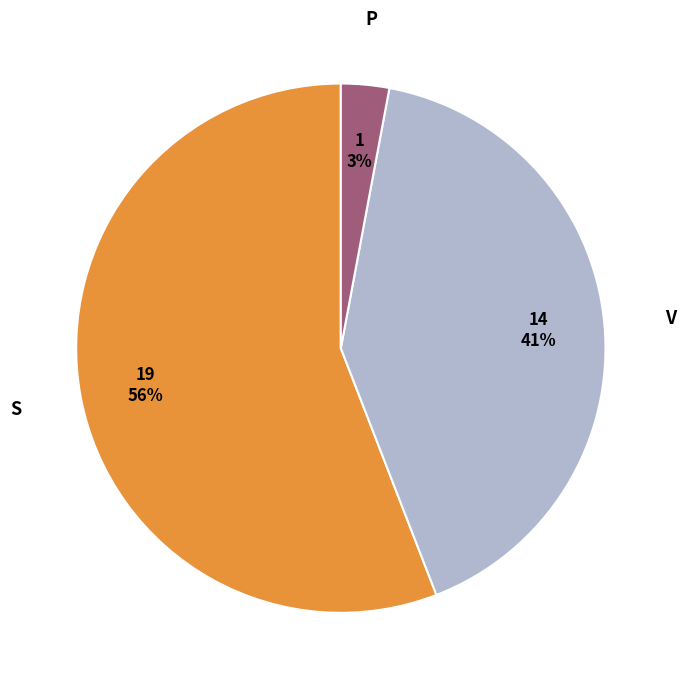

Is there a majority slice in this chart?

Yes